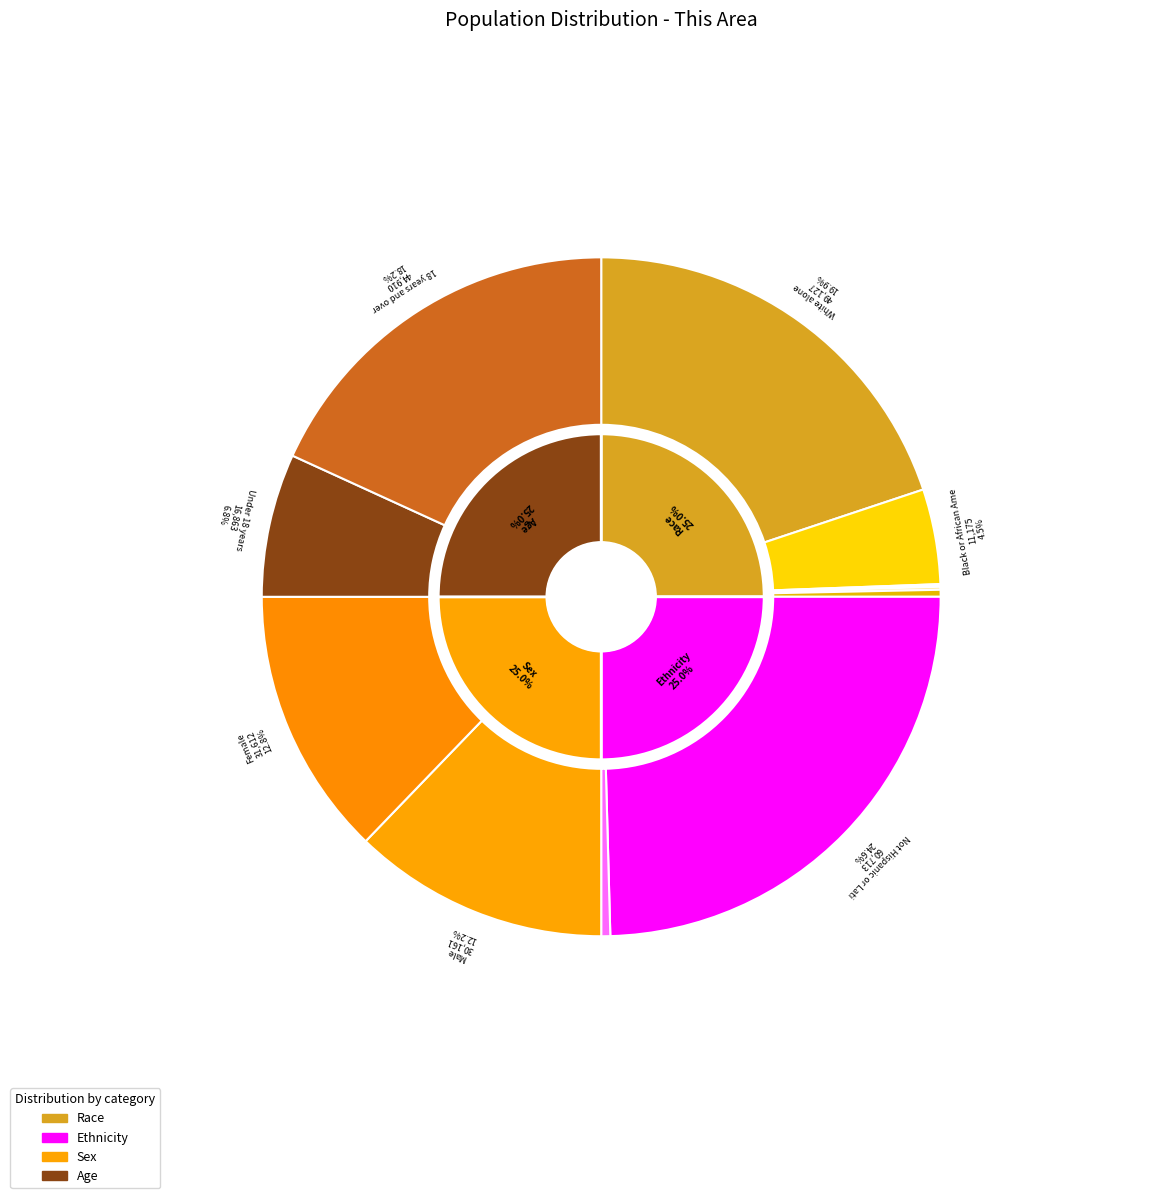

To the nearest percent, what portion does Black or African American alone represent?

5%